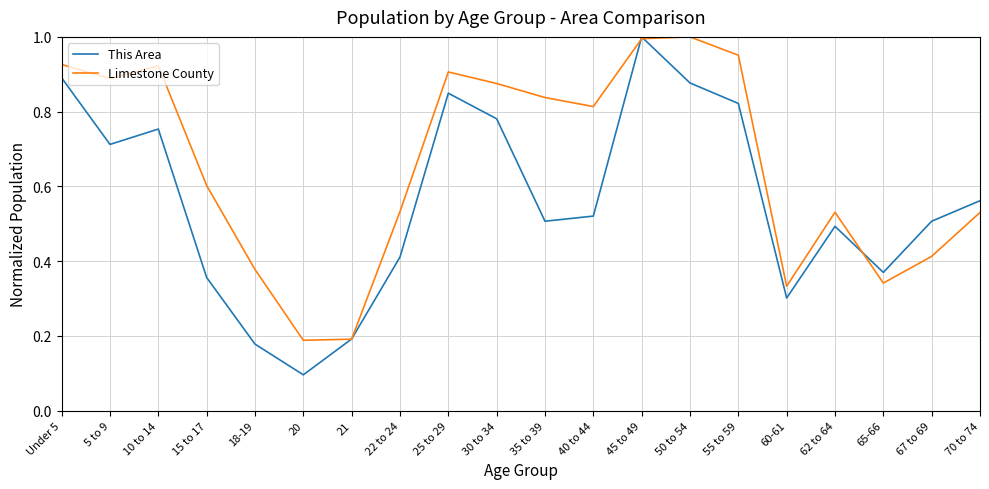

At which category does This Area reach its first local valley?

5 to 9